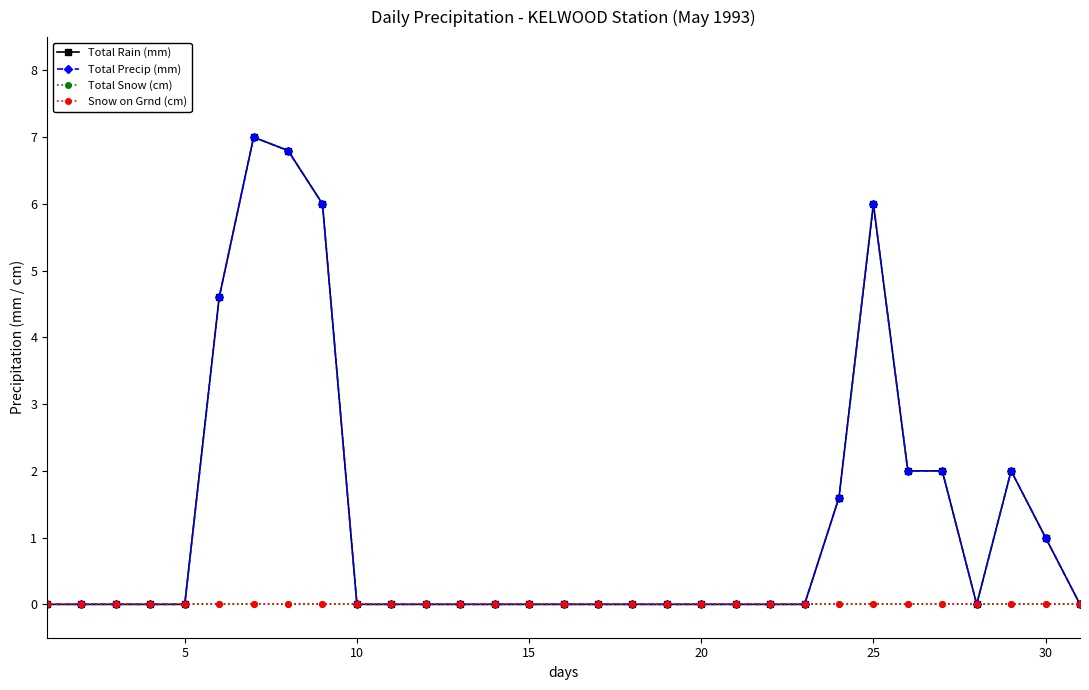

Which series has the largest total across all categories?

Total Rain (mm)